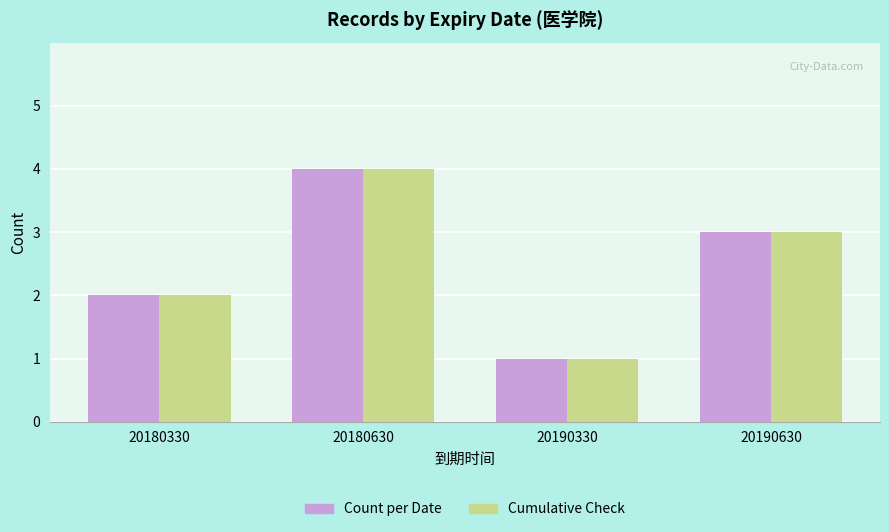

How many groups of bars are there?

4